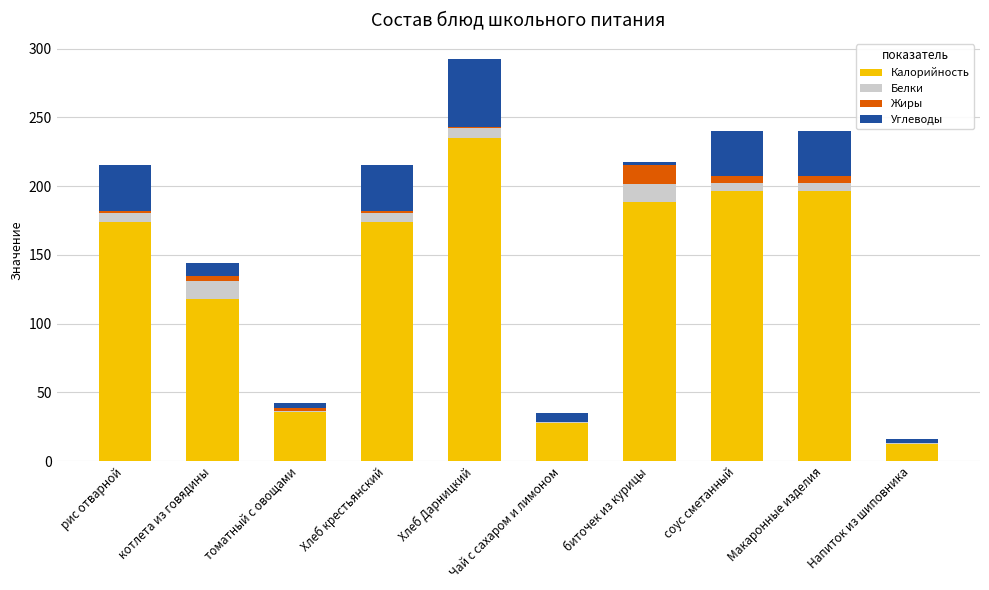

What is the sum of all Калорийность values?

1359.5